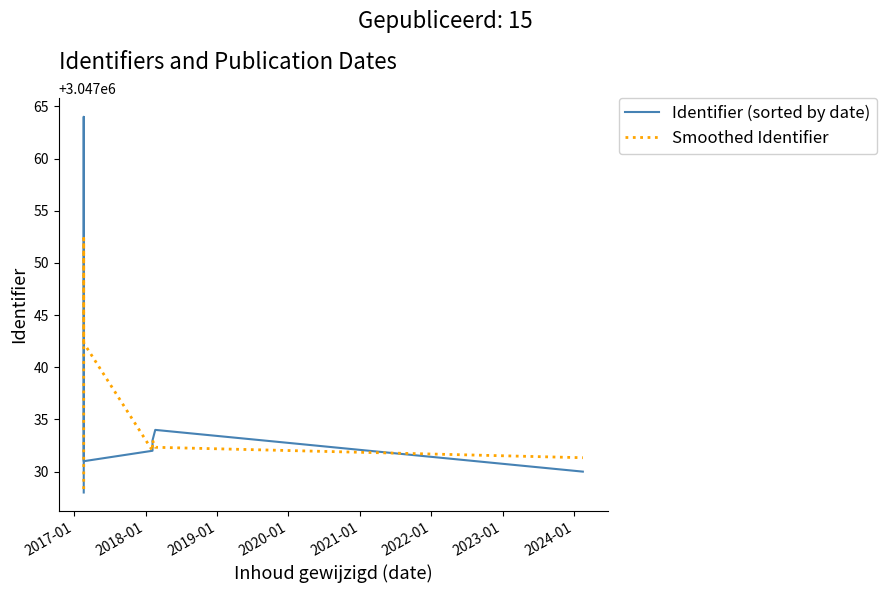

True or false: Smoothed Identifier has a value of 1178022.7 at 2020-01.

False